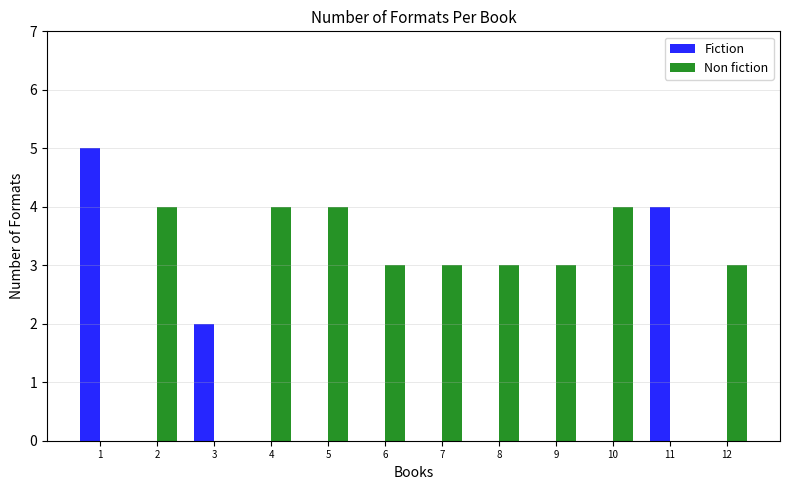

What is the total value across all series at 9?

3